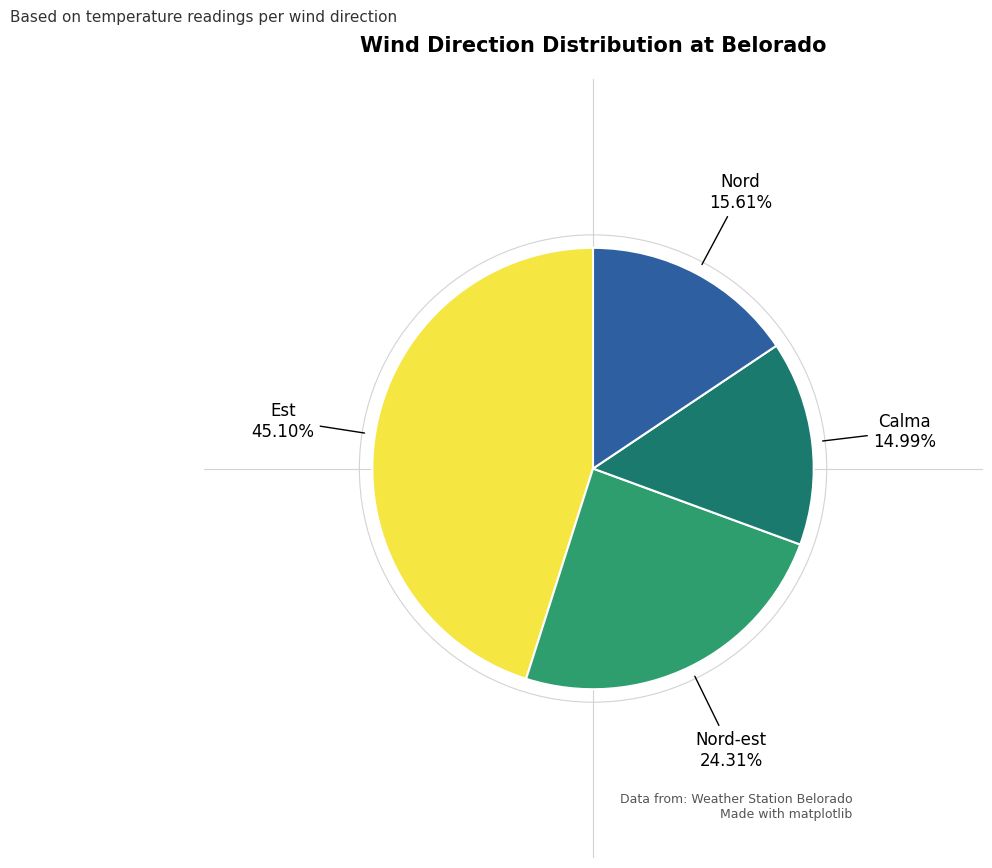

Is there any slice that represents more than half of the pie?

No